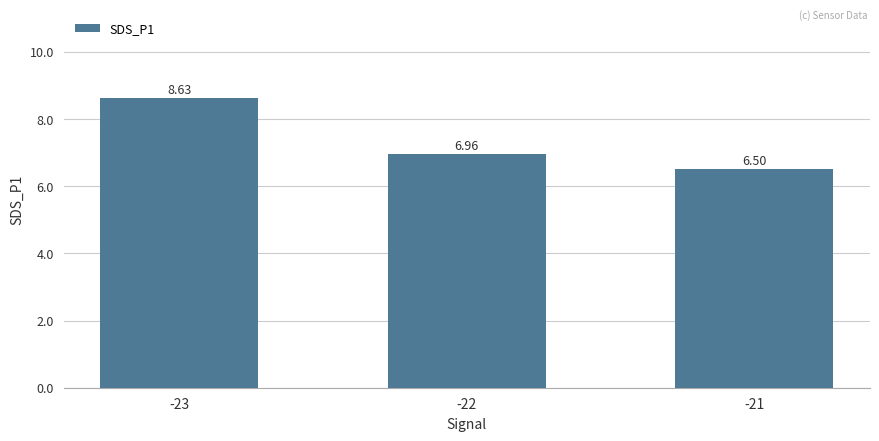

Are the bars horizontal?

No